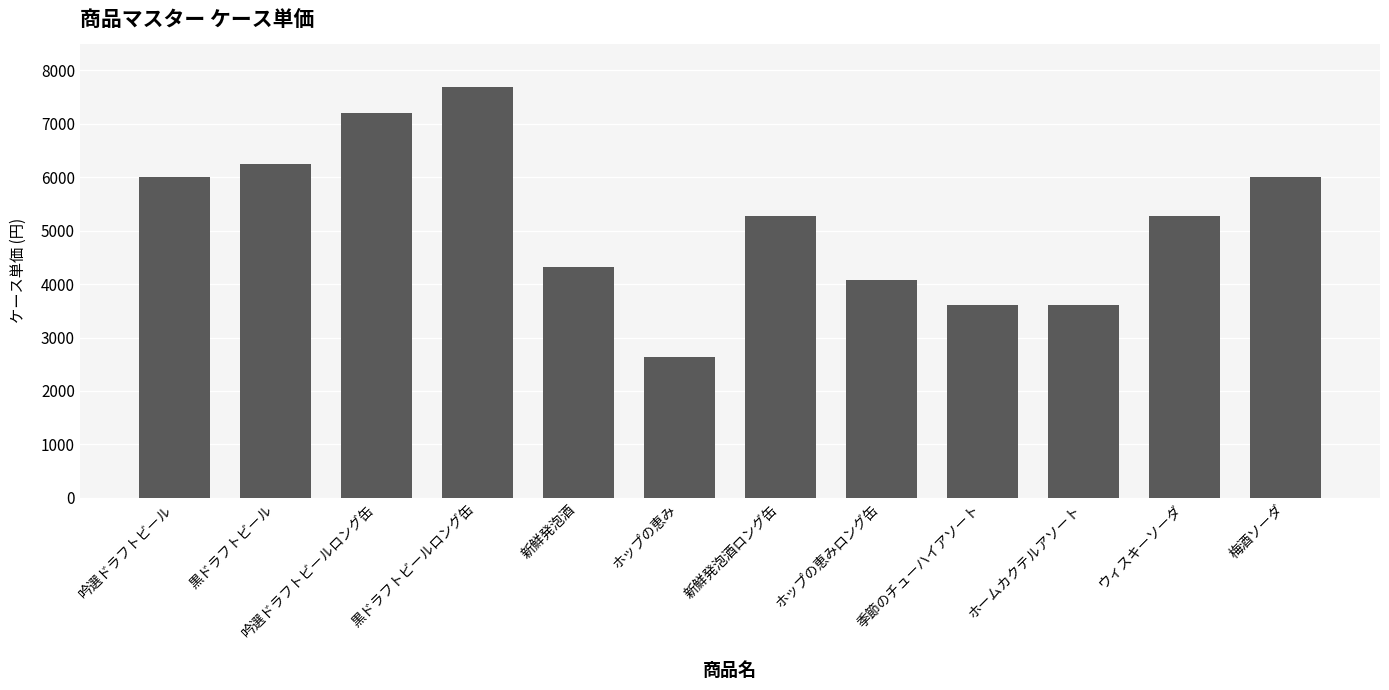

What is the ratio of the value at 黒ドラフトビールロング缶 to the value at ウィスキーソーダ?

1.5